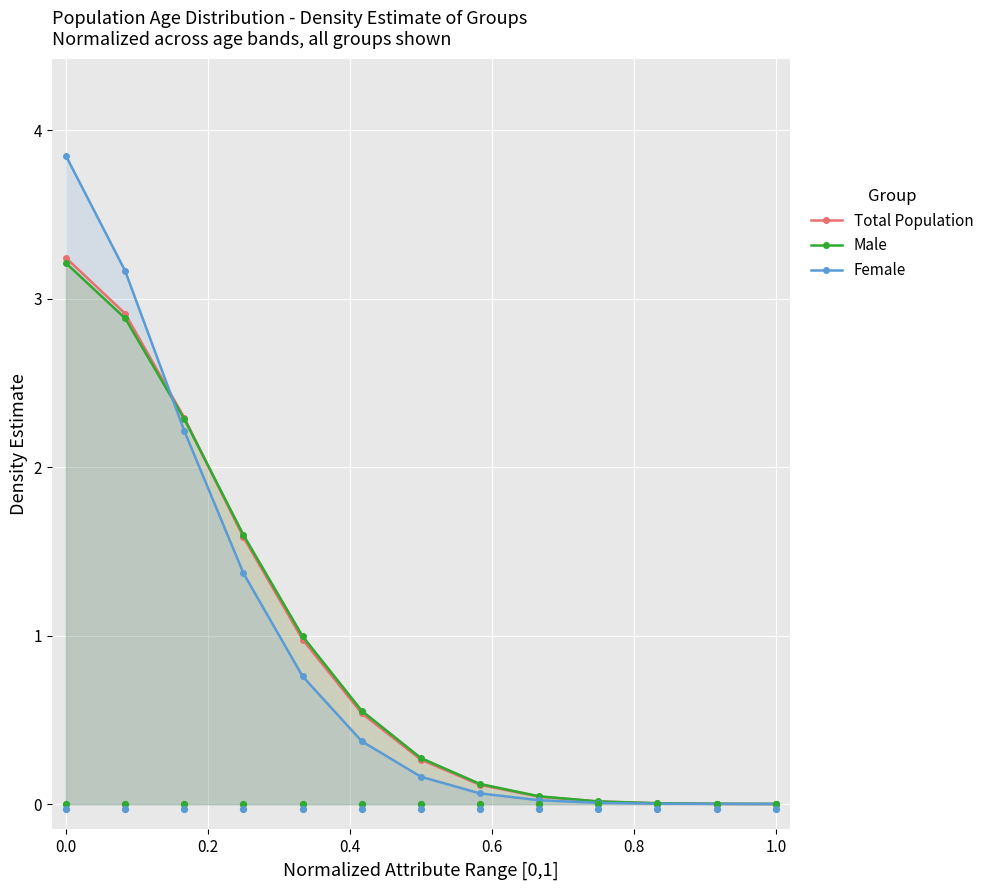

What are all the series names shown in the legend?

Total Population, Male, Female